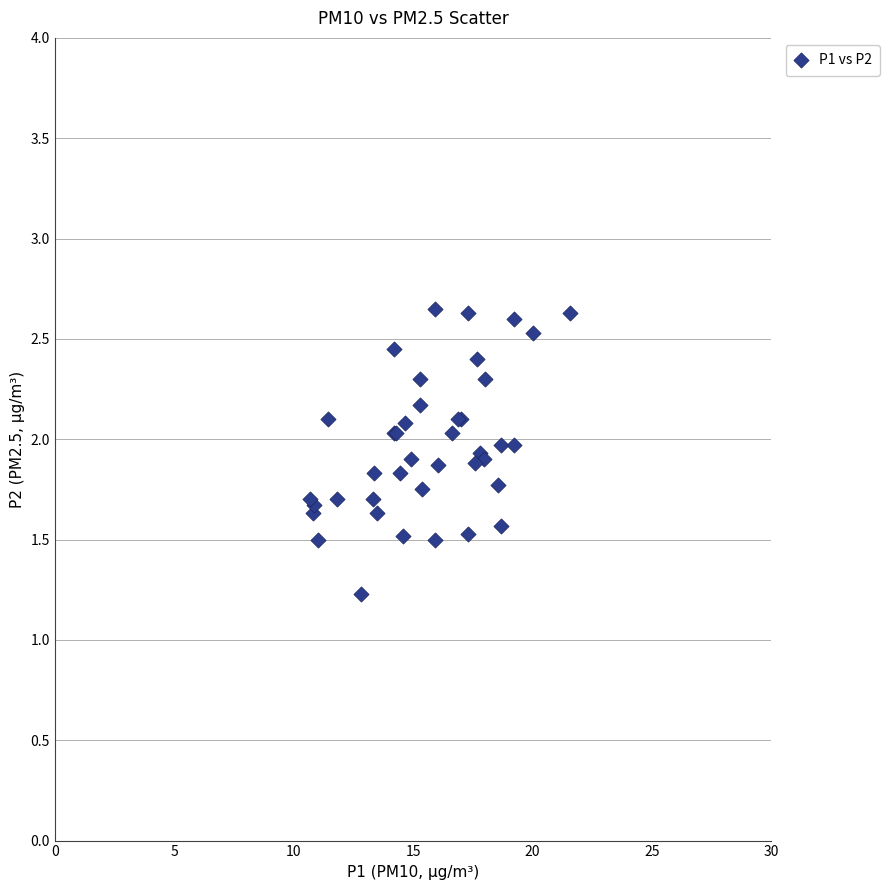

What Y value in the scatter plot is closest to 1?

1.2